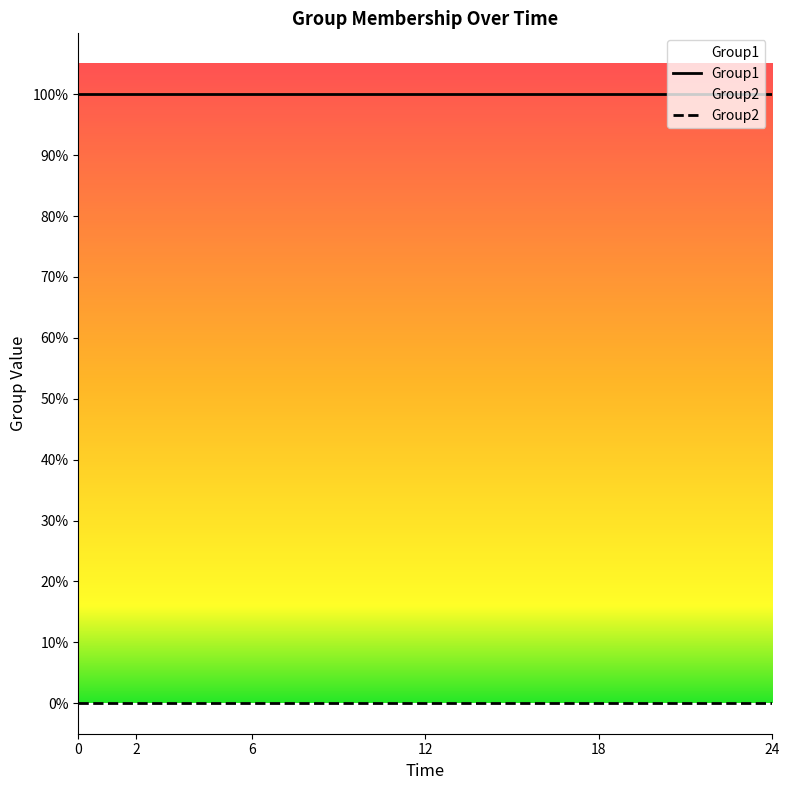

True or false: Group2 and Group1 intersect in this chart.

False